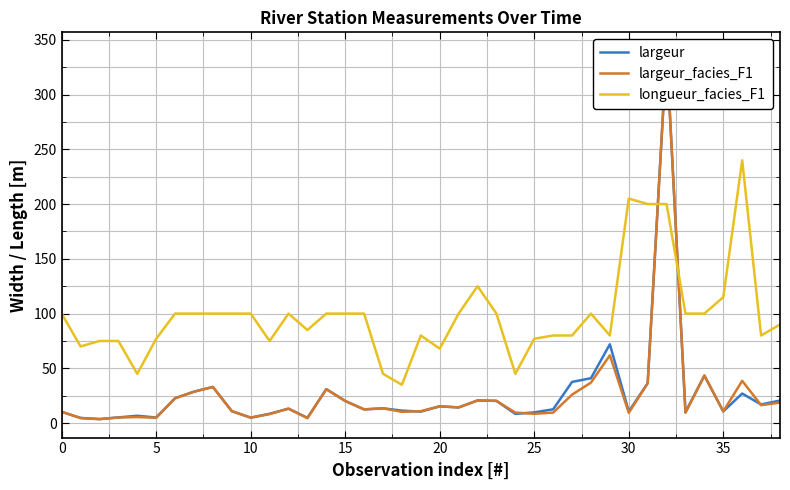

What is the sum of all longueur_facies_F1 values?

3847